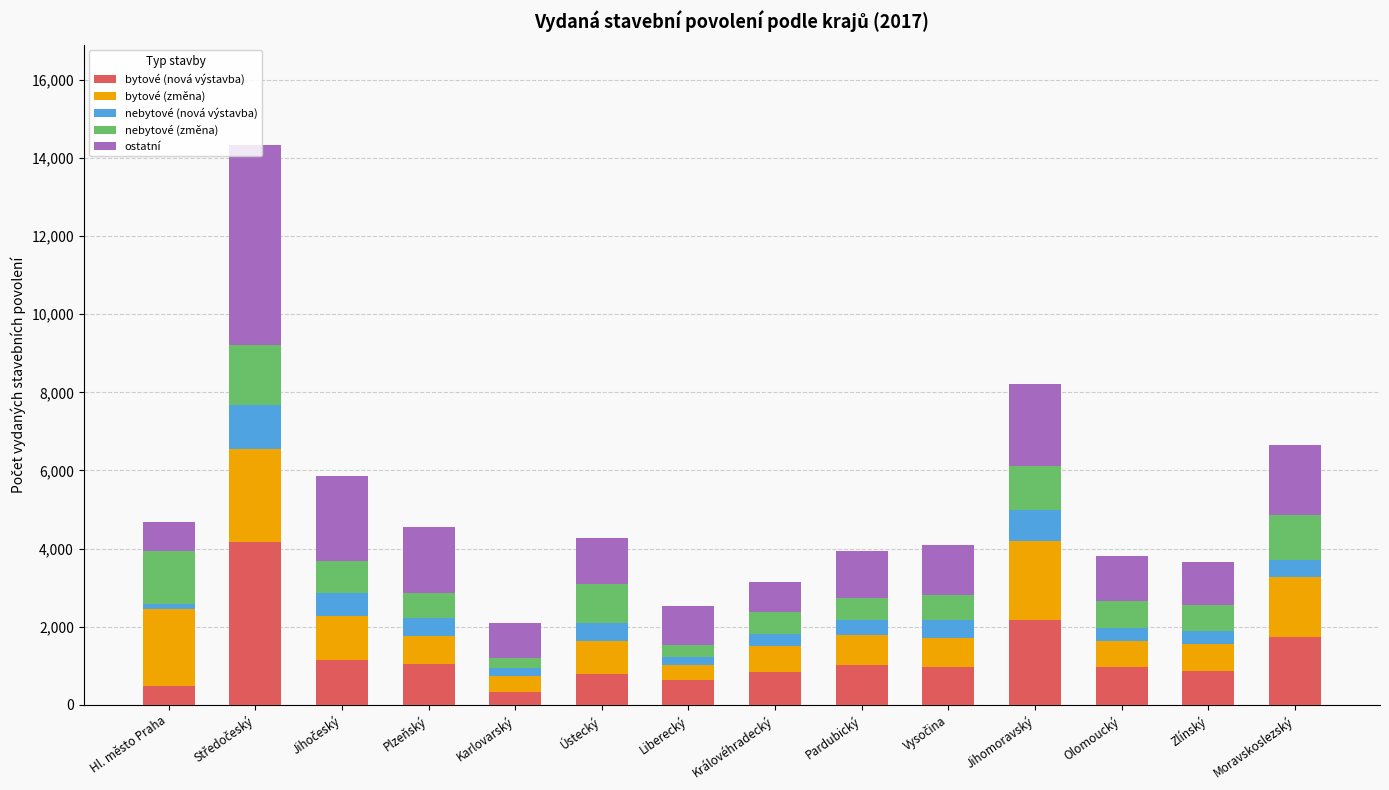

What is the maximum value for bytové (nová výstavba)?

4176